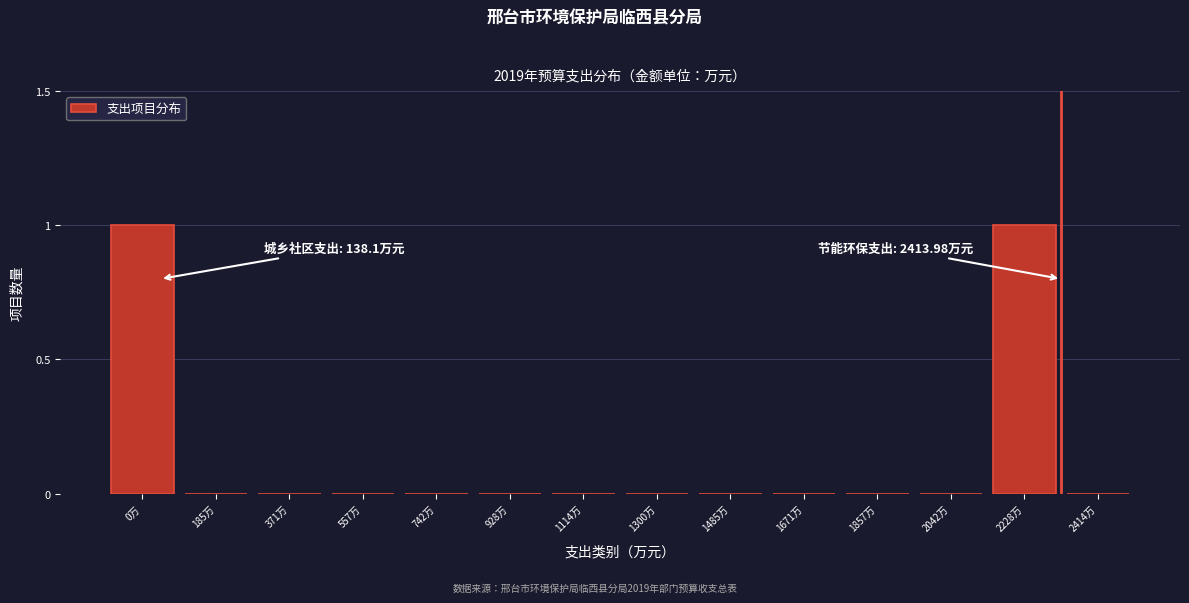

Reading left to right, what are all the values shown in this chart?

0万=1	185万=0	371万=0	557万=0	742万=0	928万=0	1114万=0	1300万=0	1485万=0	1671万=0	1857万=0	2042万=0	2228万=1	2414万=0